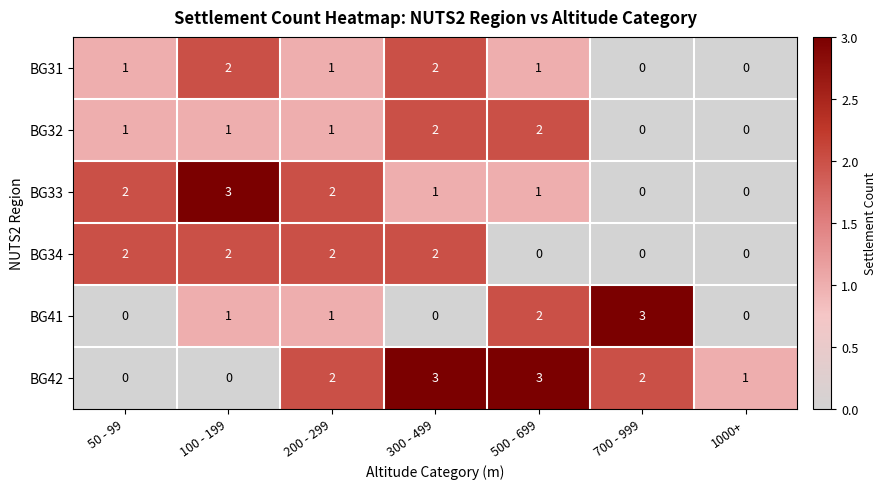

The BG33 series shows 3 at 100 - 199. True or false?

True